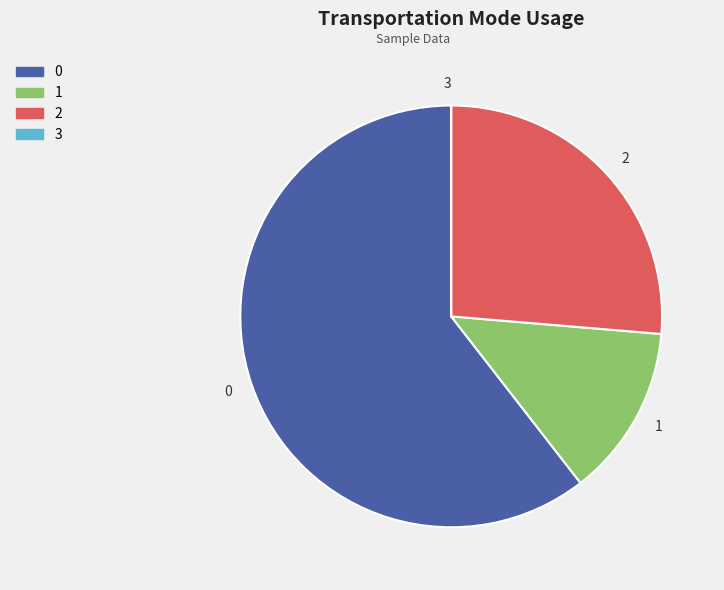

Combined, do 2 and 1 account for over 50%?

No